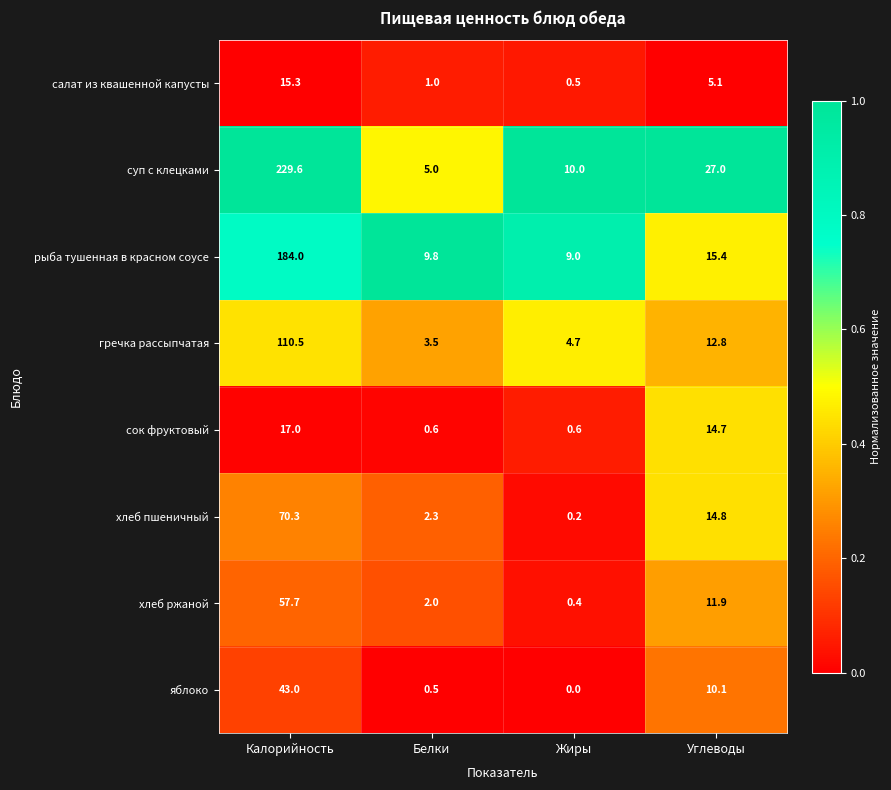

How many data points in хлеб пшеничный are less than 14?

2